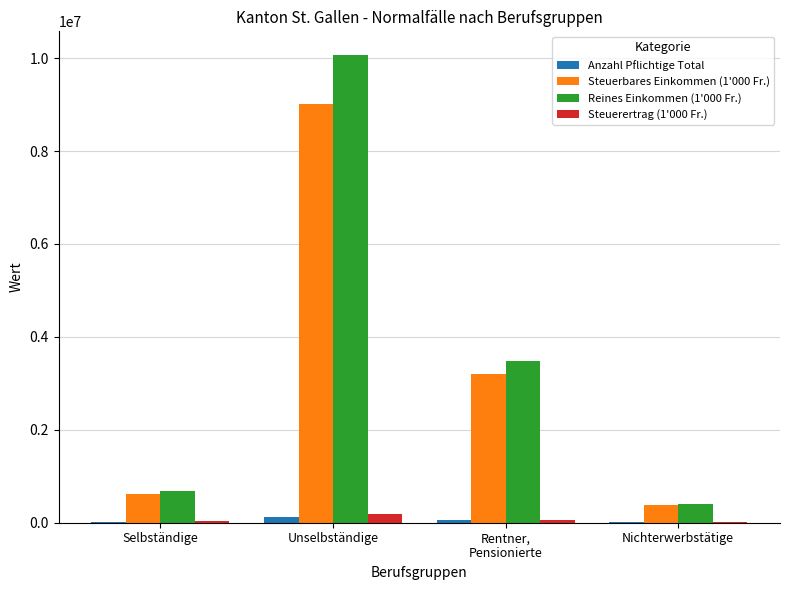

Where is Reines Einkommen (1'000 Fr.) nearest to the value 5241179?

Rentner,
Pensionierte